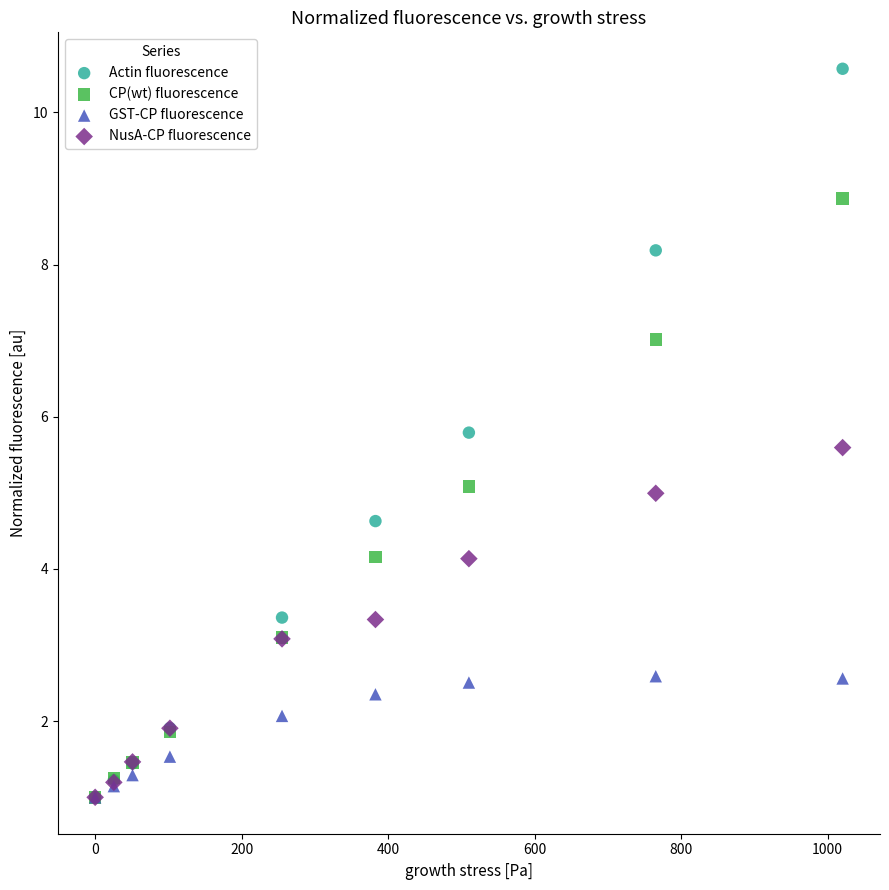

What are all the series names shown in the legend?

Actin fluorescence, CP(wt) fluorescence, GST-CP fluorescence, NusA-CP fluorescence